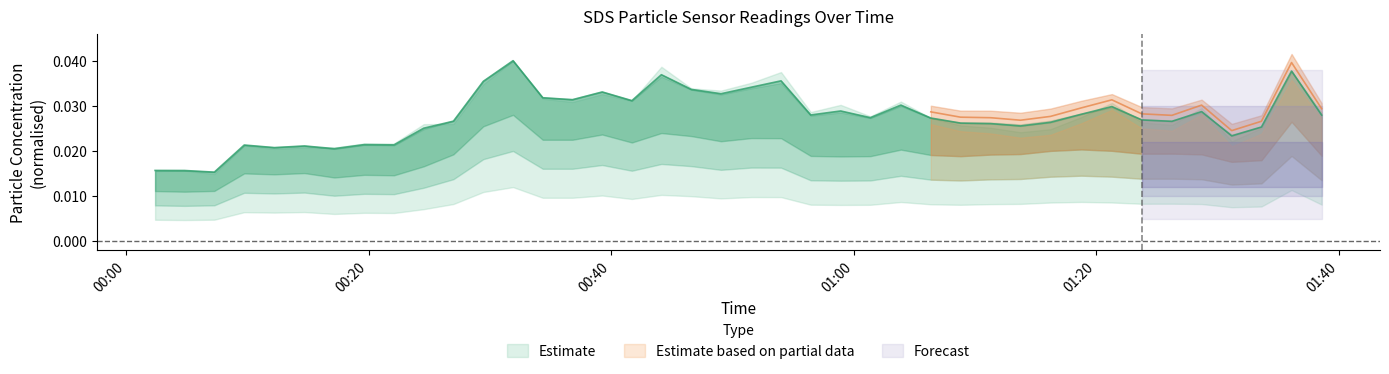

Does the chart display data point markers on the line(s)?

No